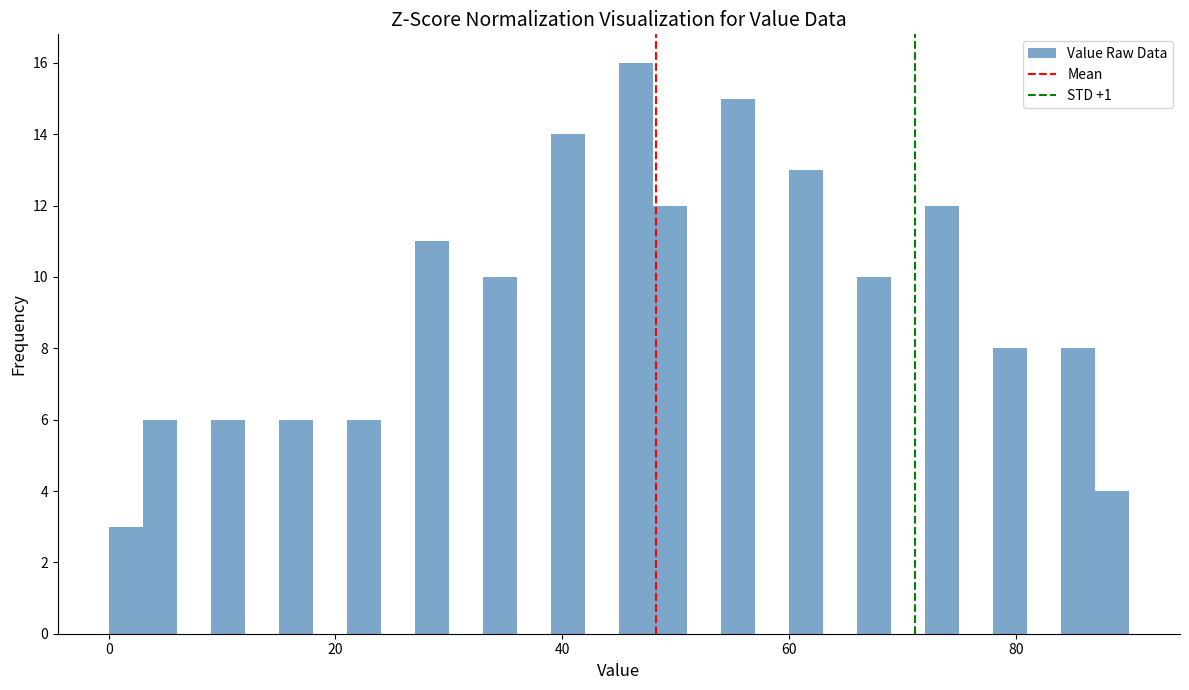

Read against the x-axis, roughly where is the centre of the tallest bar?

46